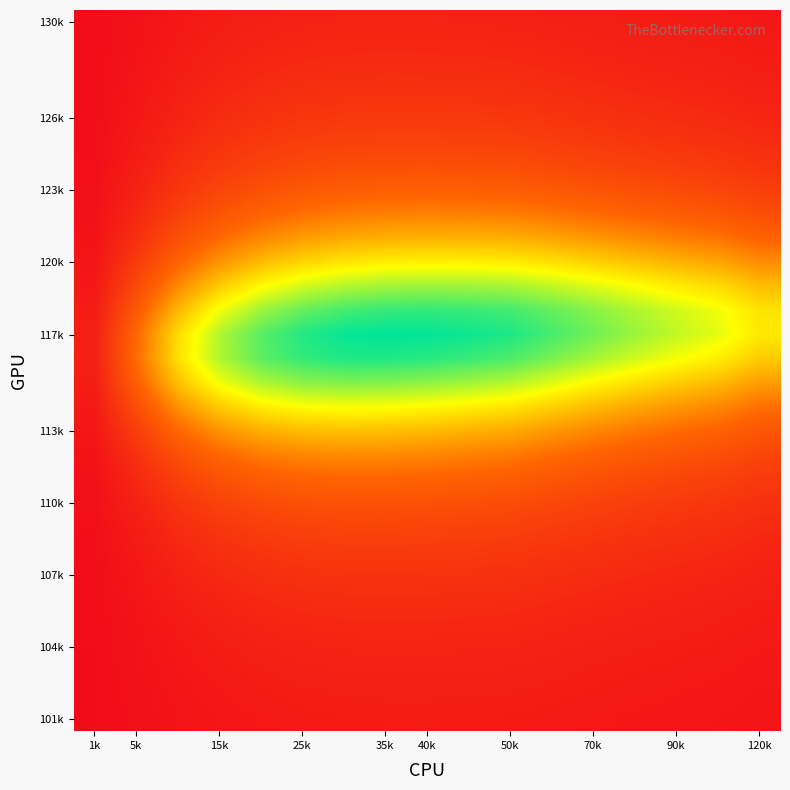

What is the greatest value displayed?

0.7